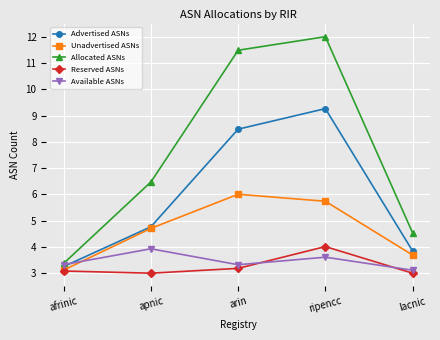

How many interior local valleys does the Available ASNs series have?

1